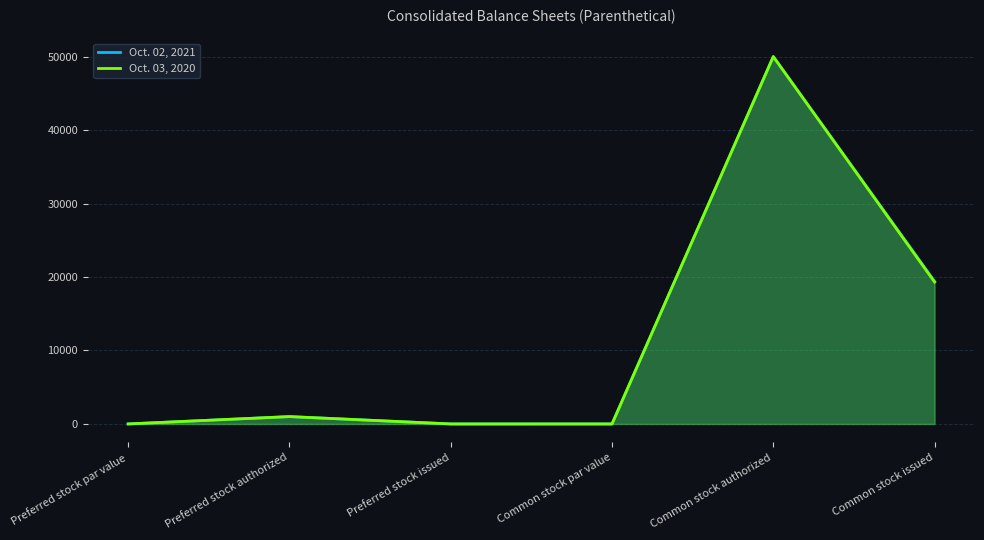

Reading left to right, transcribe all the data shown in this chart.

Oct. 02, 2021: Preferred stock par value=0	Preferred stock authorized=1000	Preferred stock issued=0	Common stock par value=1	Common stock authorized=50000	Common stock issued=19408
Oct. 03, 2020: Preferred stock par value=0	Preferred stock authorized=1000	Preferred stock issued=0	Common stock par value=1	Common stock authorized=50000	Common stock issued=19304